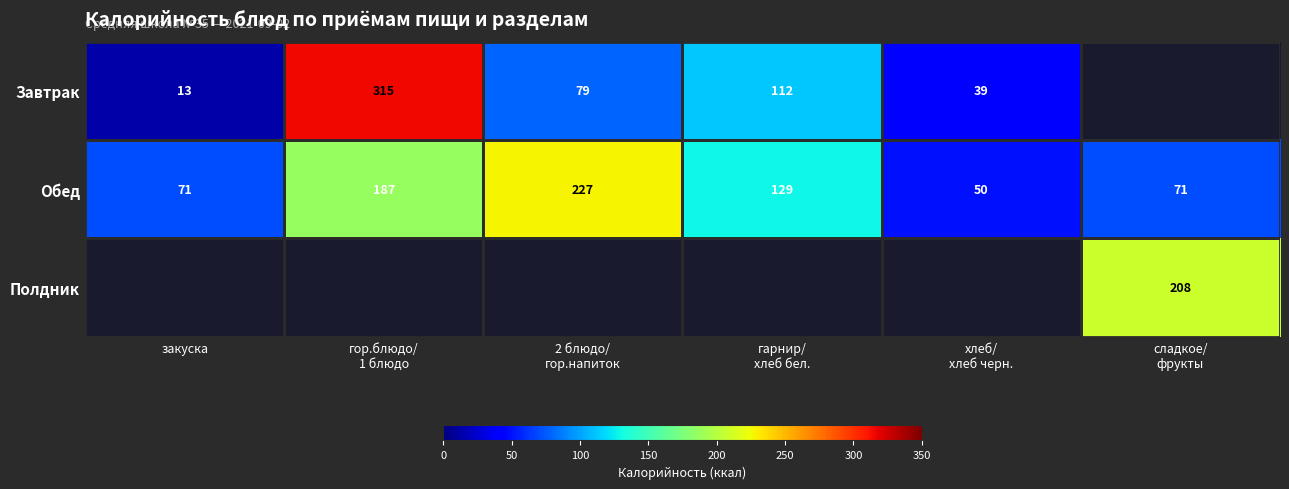

What is the difference between the maximum and second lowest values in the Обед series?

156